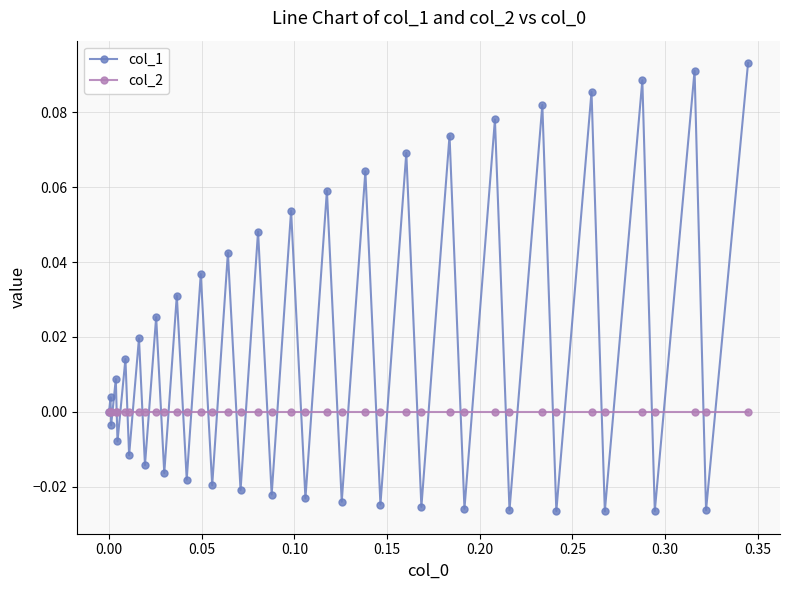

In col_1, how many points are lower than both neighbors (excluding endpoints)?

19